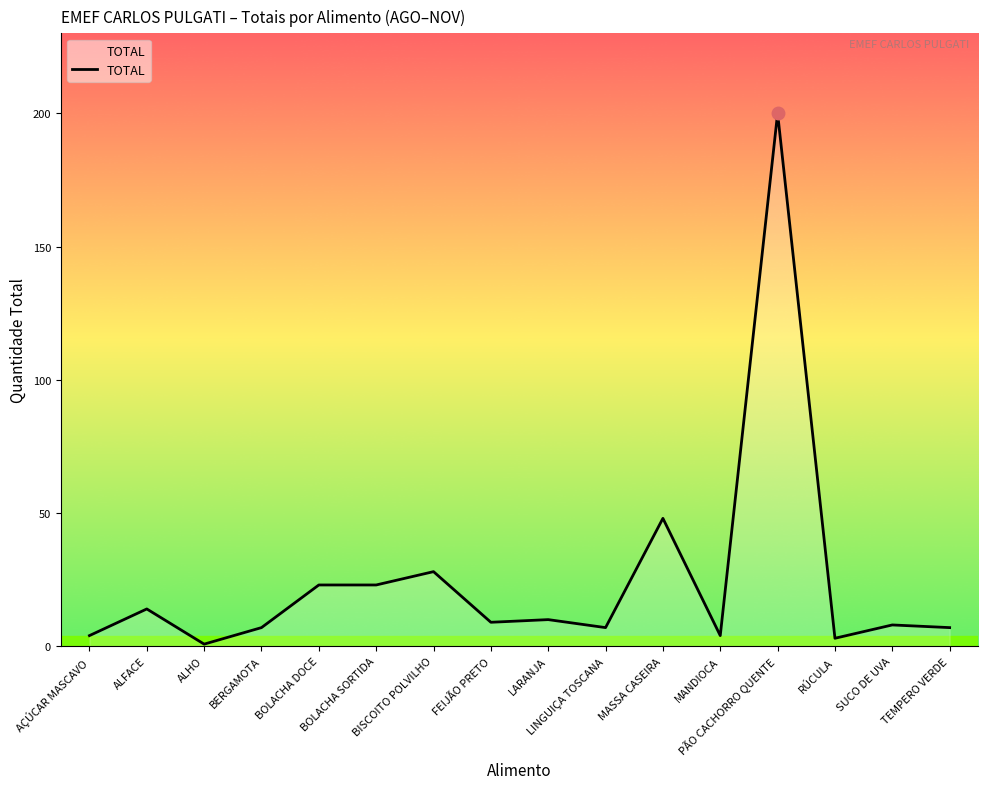

Reading left to right, what are all the values shown in this chart?

AÇÚCAR MASCAVO=4.0	ALFACE=14.0	ALHO=0.8	BERGAMOTA=7.0	BOLACHA DOCE=23.0	BOLACHA SORTIDA=23.0	BISCOITO POLVILHO=28.0	FEIJÃO PRETO=9.0	LARANJA=10.0	LINGUIÇA TOSCANA=7.0	MASSA CASEIRA=48.0	MANDIOCA=4.0	PÃO CACHORRO QUENTE=200.0	RÚCULA=3.0	SUCO DE UVA=8.0	TEMPERO VERDE=7.0